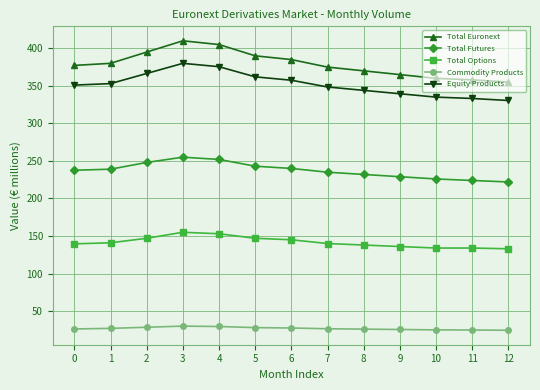

What is the sum of all Total Options values?

1842.6